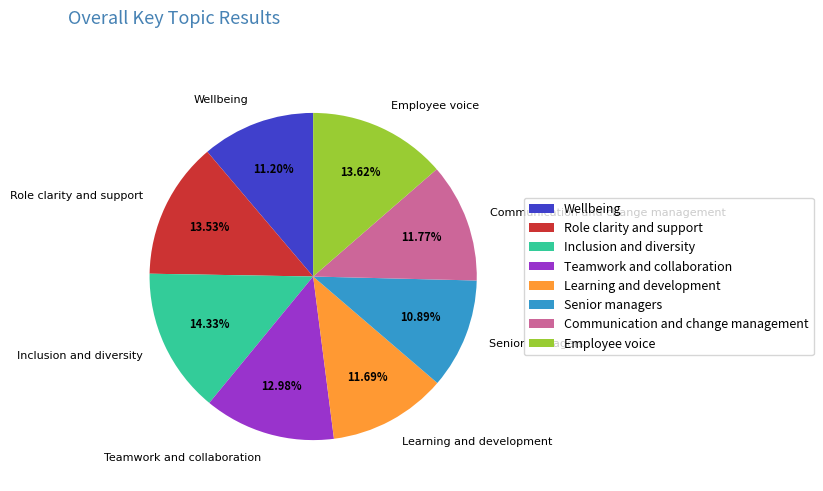

Does any single category account for the majority?

No